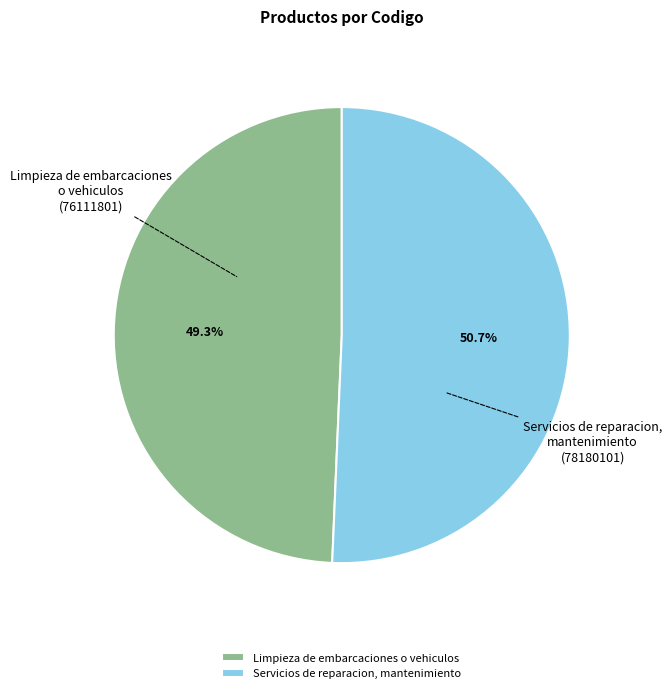

What is the majority slice?

Servicios de reparacion, mantenimiento